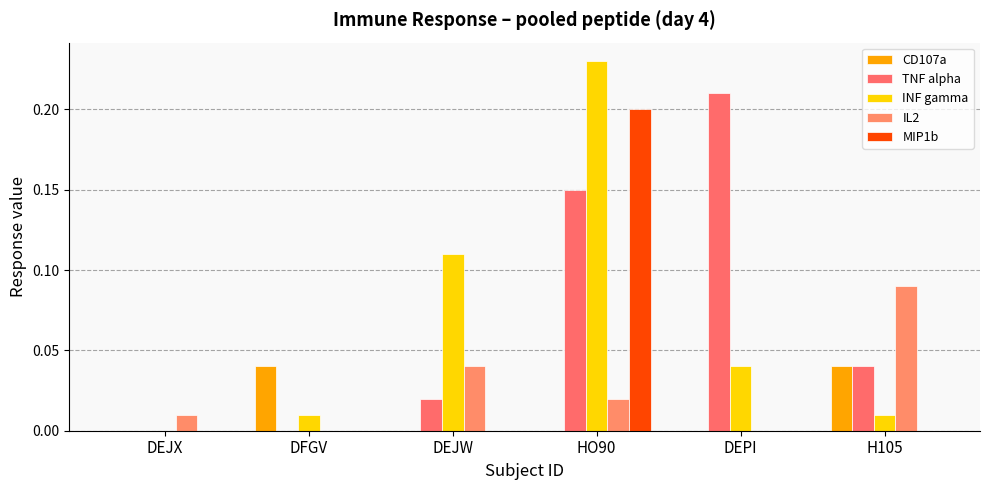

True or false: CD107a has a value of 0.0 at DEJW.

True